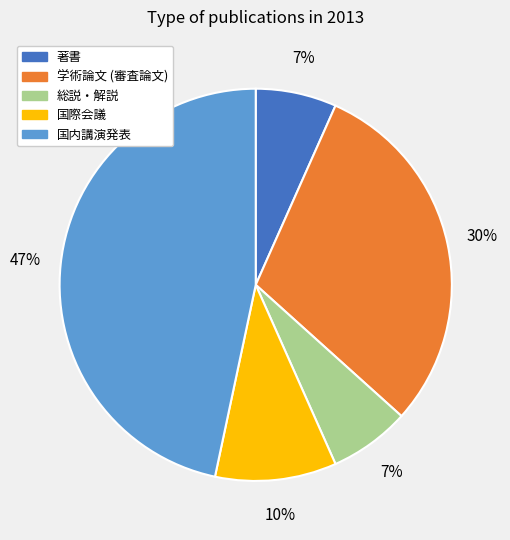

To the nearest percent, what is the difference between the largest and smallest slice percentages?

40%